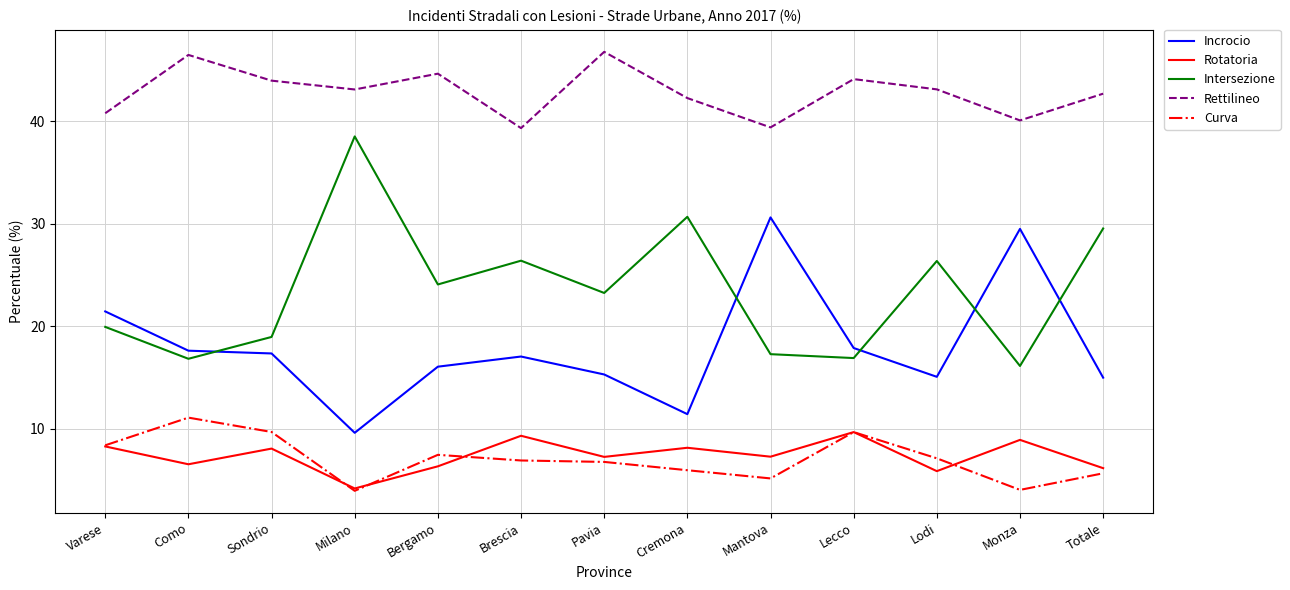

What is the total value across all series at Varese?

98.8